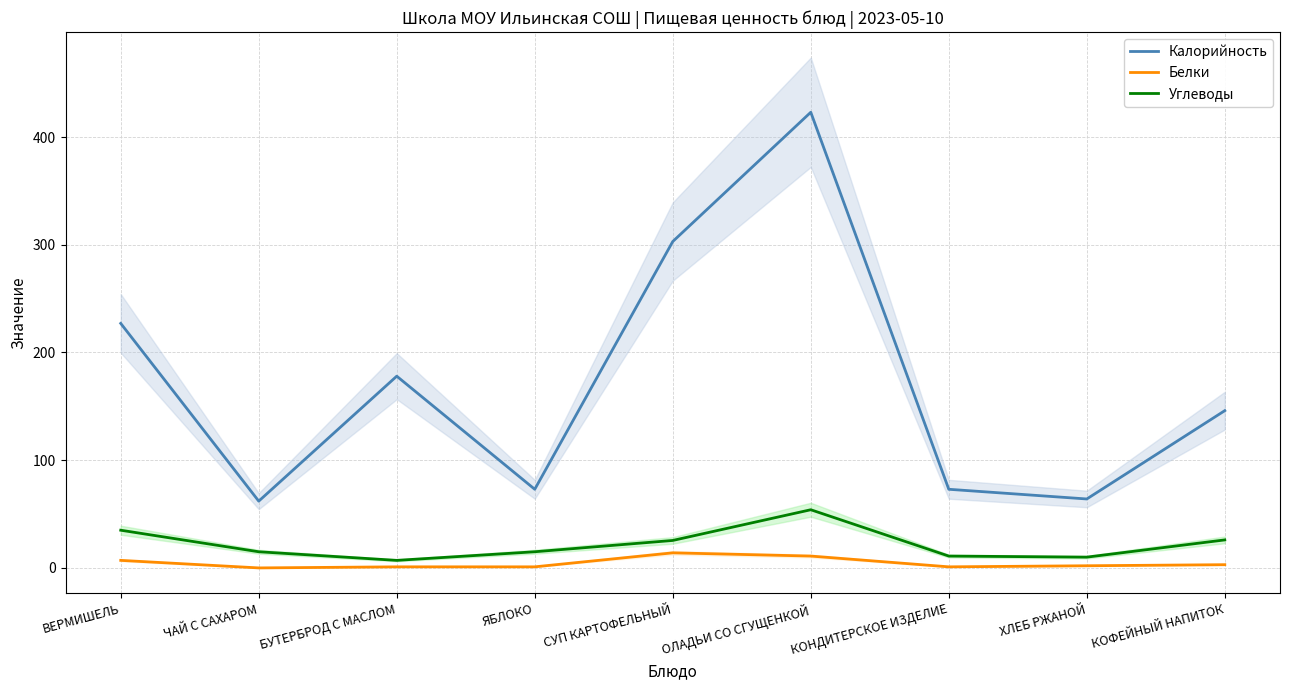

How many distinct data groups are displayed?

3